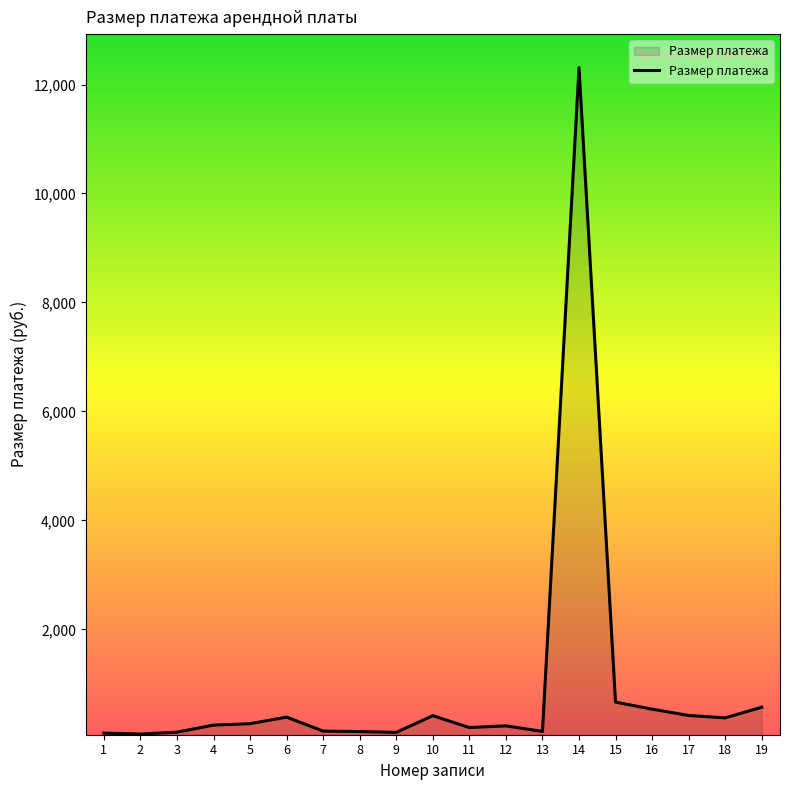

The value at 3 is 115.4. True or false?

True